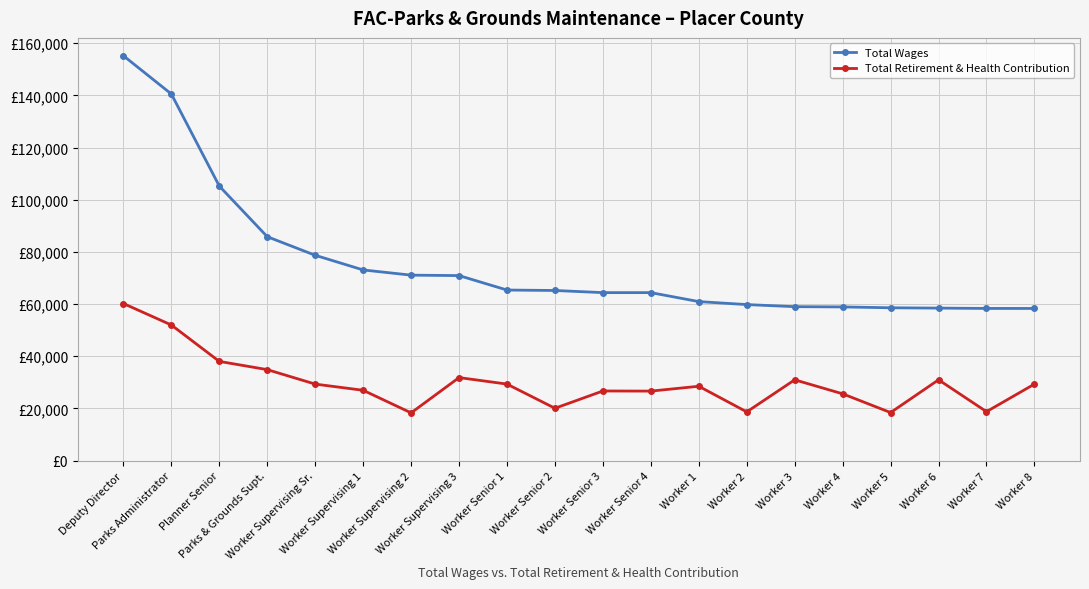

What are all the series names shown in the legend?

Total Wages, Total Retirement & Health Contribution